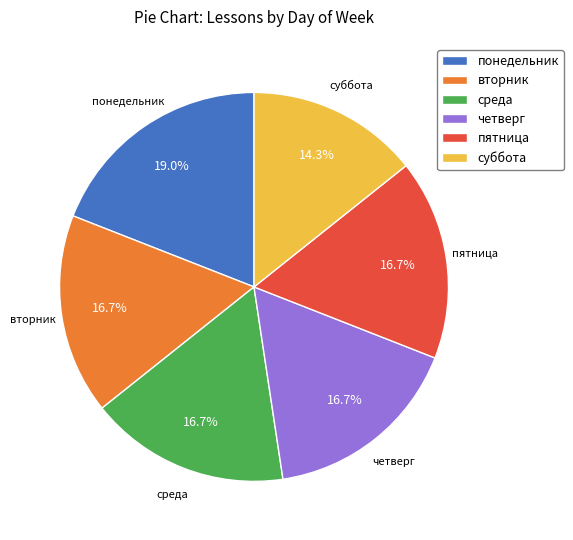

Does понедельник represent more than half of the total?

No